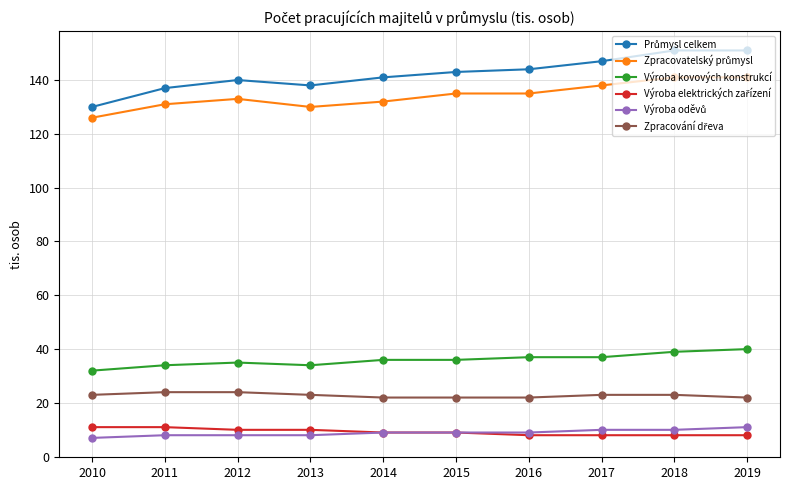

What is the value of the Výroba kovových konstrukcí point at the 4th from the left?

34